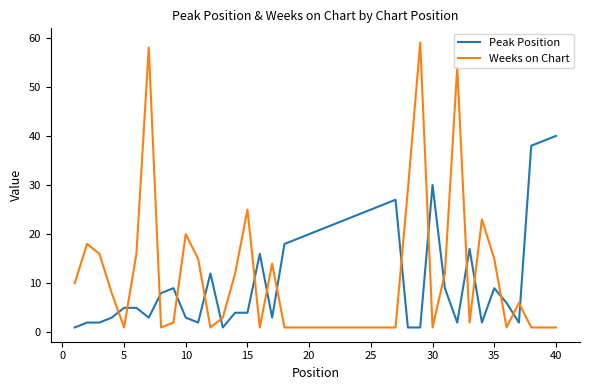

What is the minimum value shown in the chart?

1